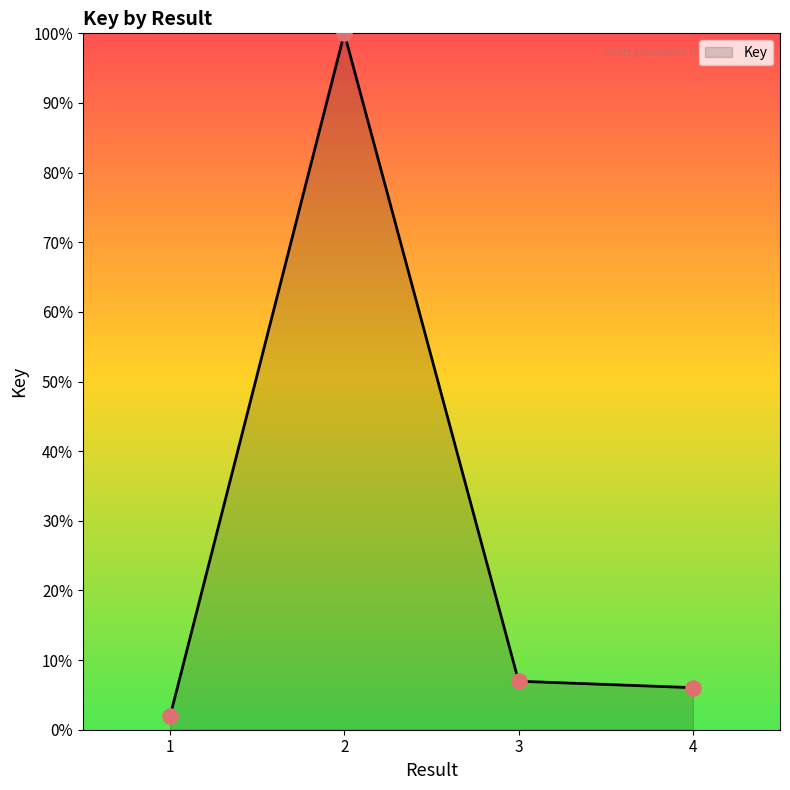

What is the change in value from 1 to 3?

+5.0